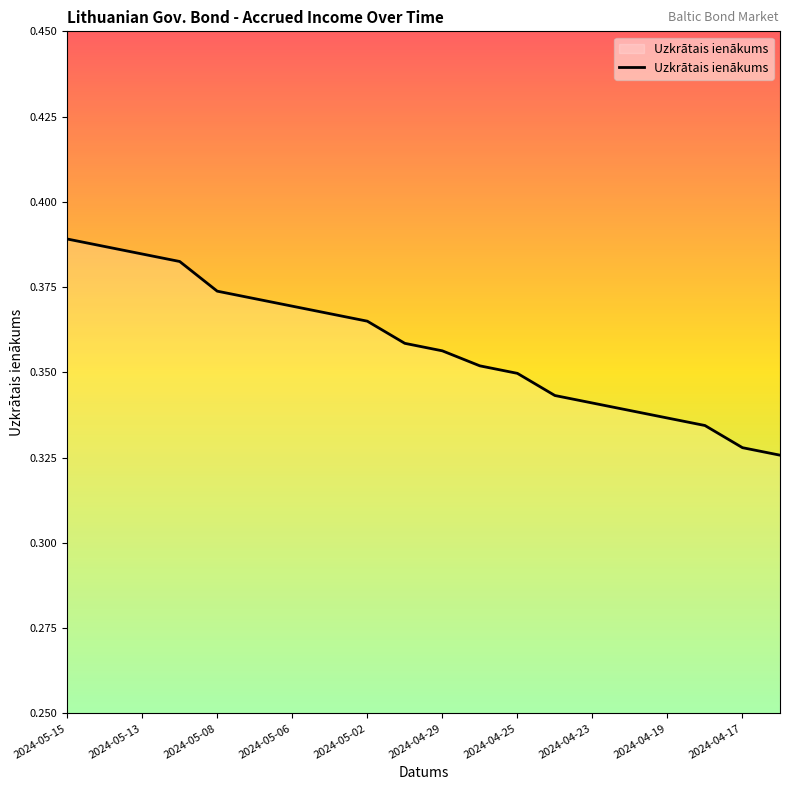

What is the value of the 18th point from the left?

0.3